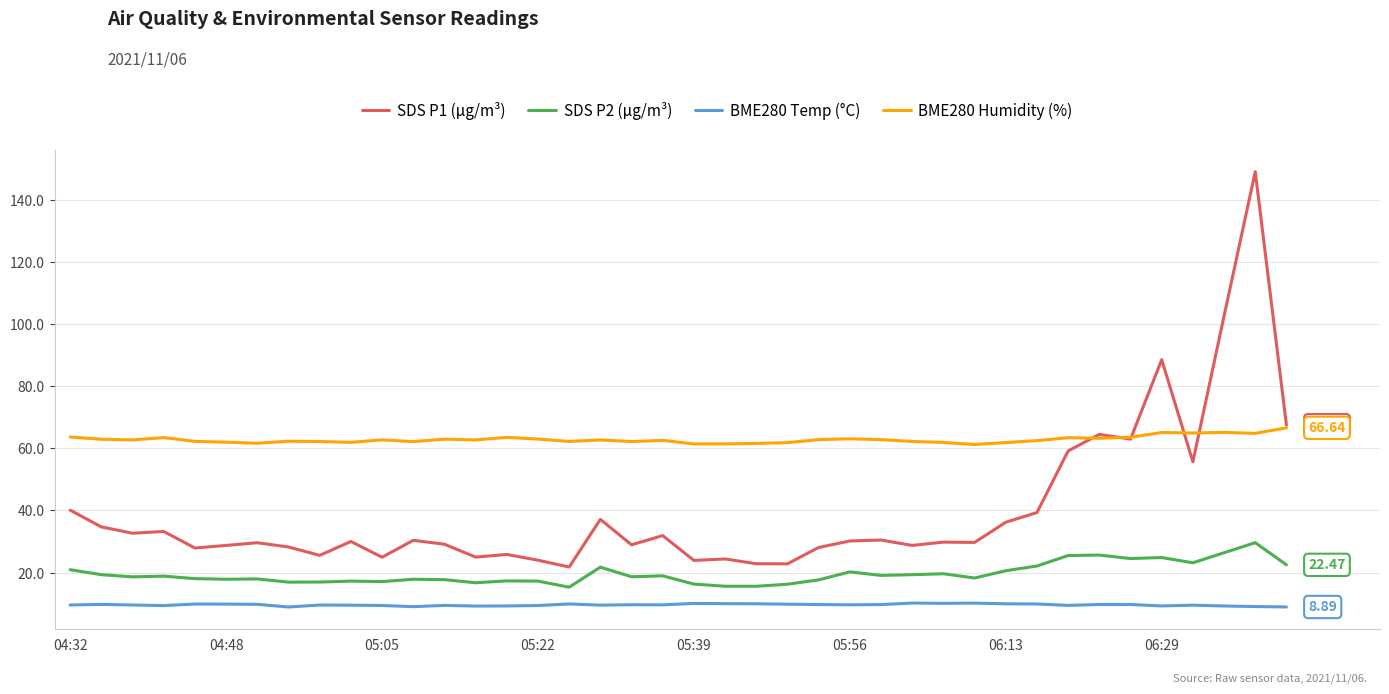

List the series in order of their overall mean, lowest first.

BME280 Temp (°C), SDS P2 (µg/m³), SDS P1 (µg/m³), BME280 Humidity (%)